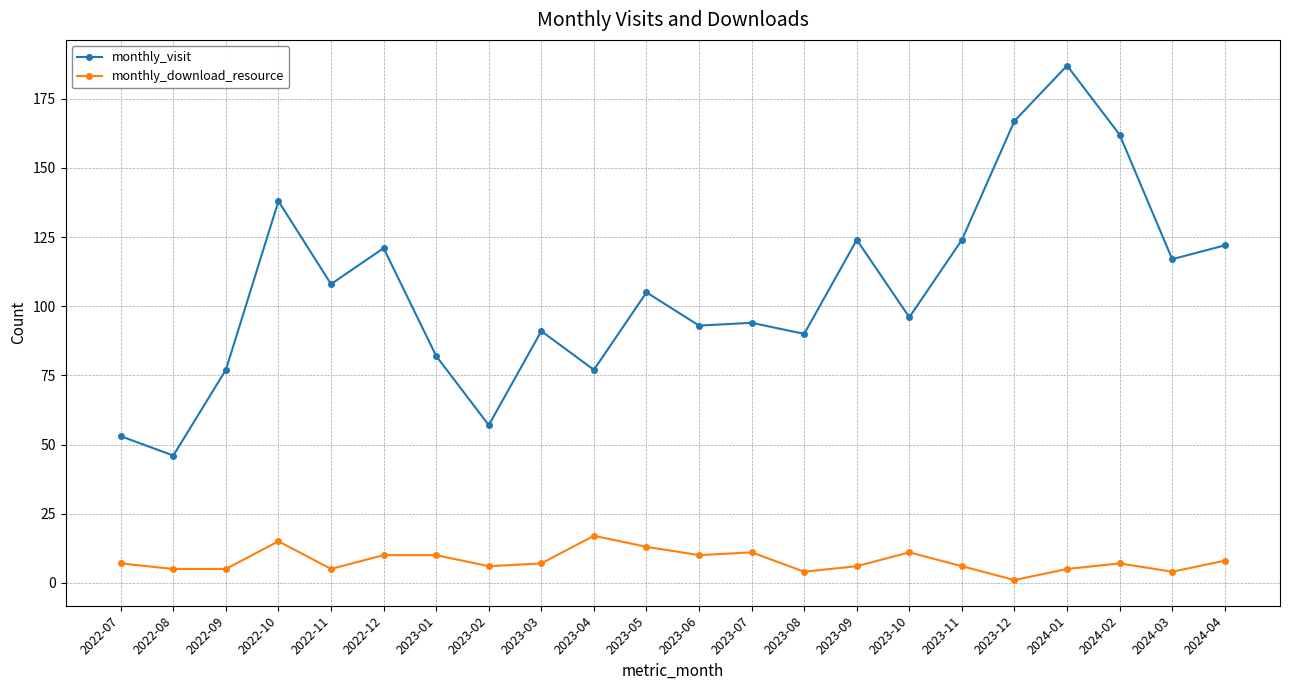

Rank the series by their maximum value, from highest to lowest.

monthly_visit, monthly_download_resource